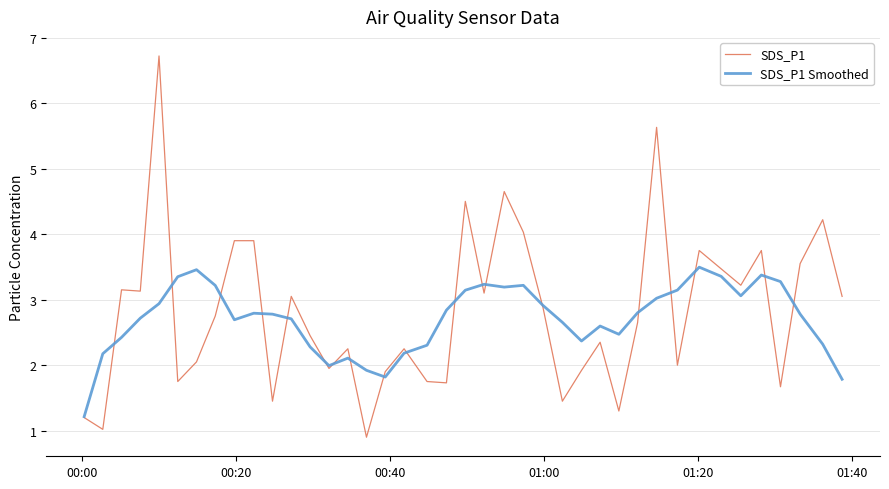

Which series has the widest spread of values?

SDS_P1